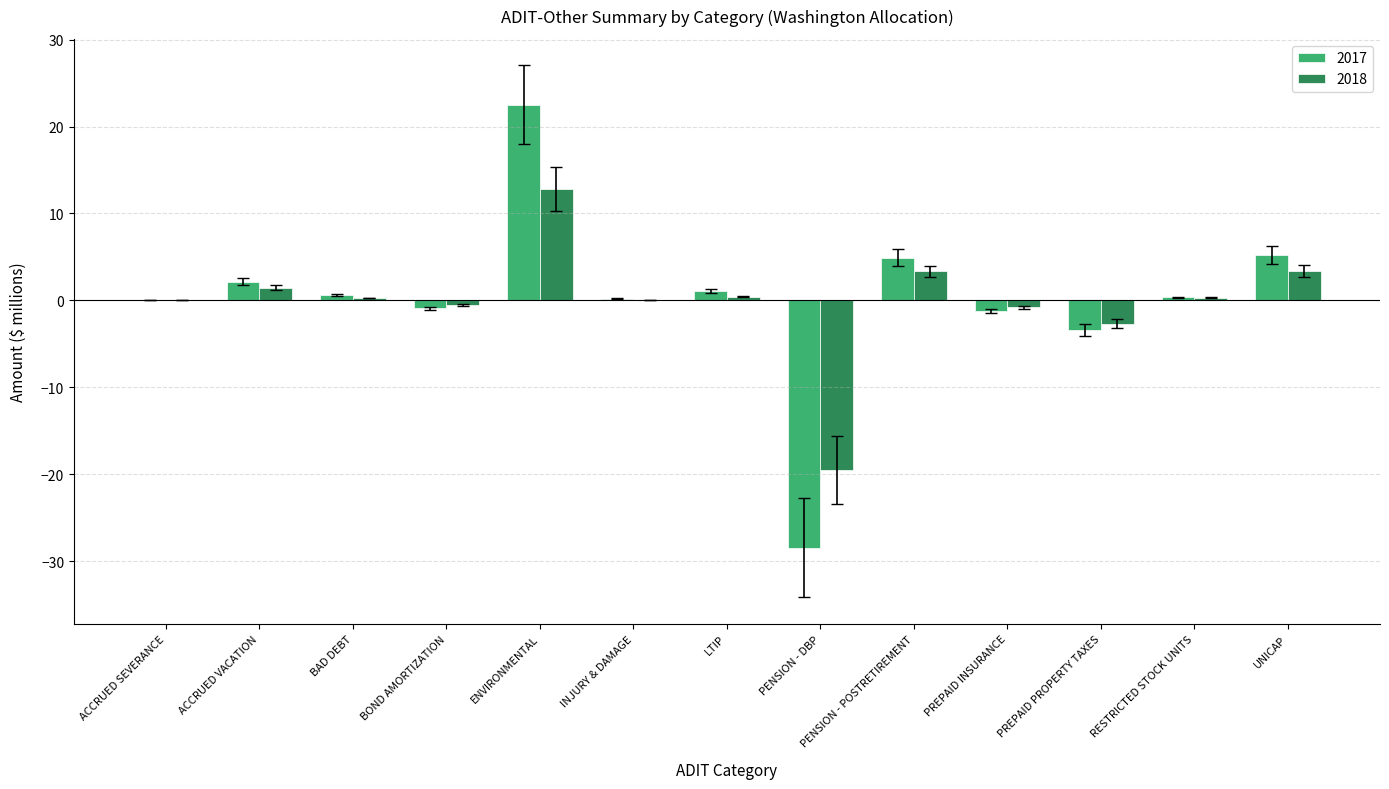

At which label does 2018 reach its peak?

ENVIRONMENTAL